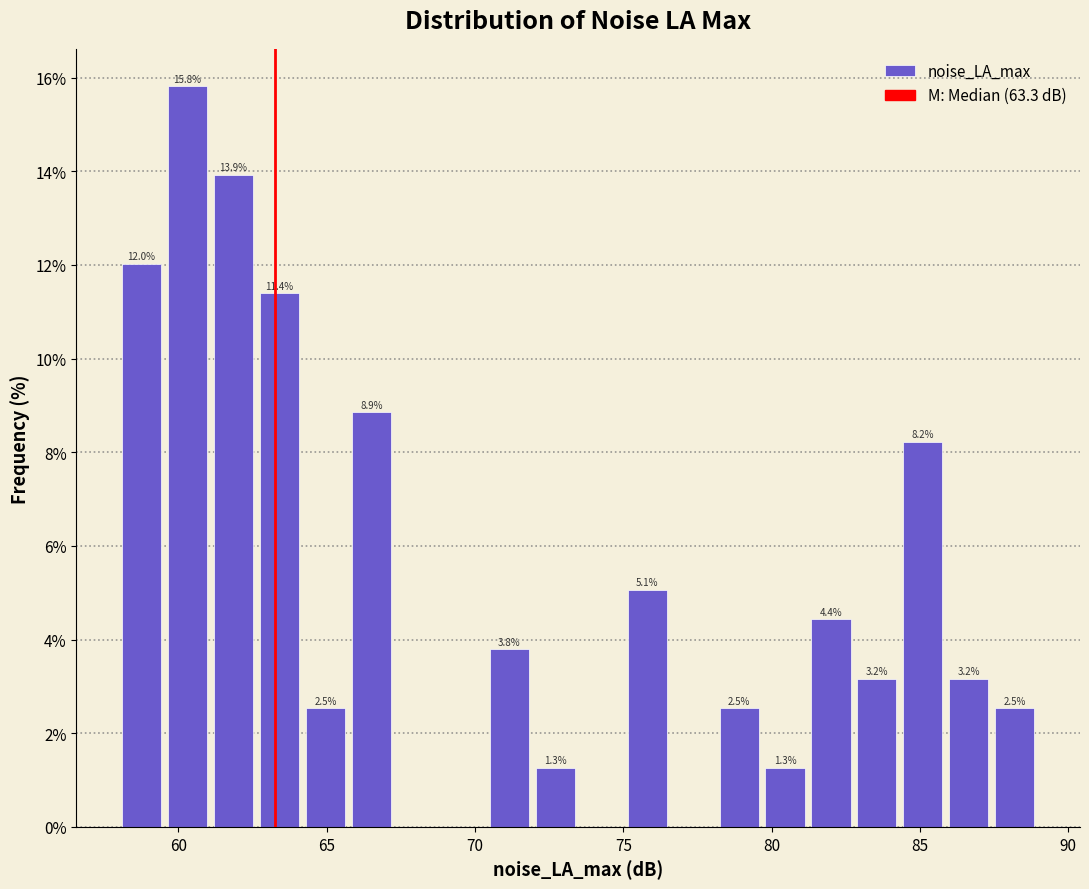

Read against the x-axis, roughly where is the centre of the tallest bar?

60.5